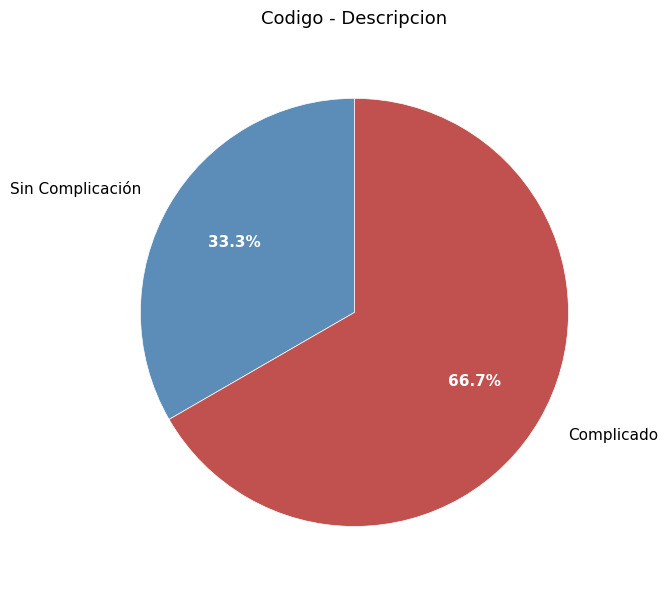

Which slice is the smallest?

Sin Complicación